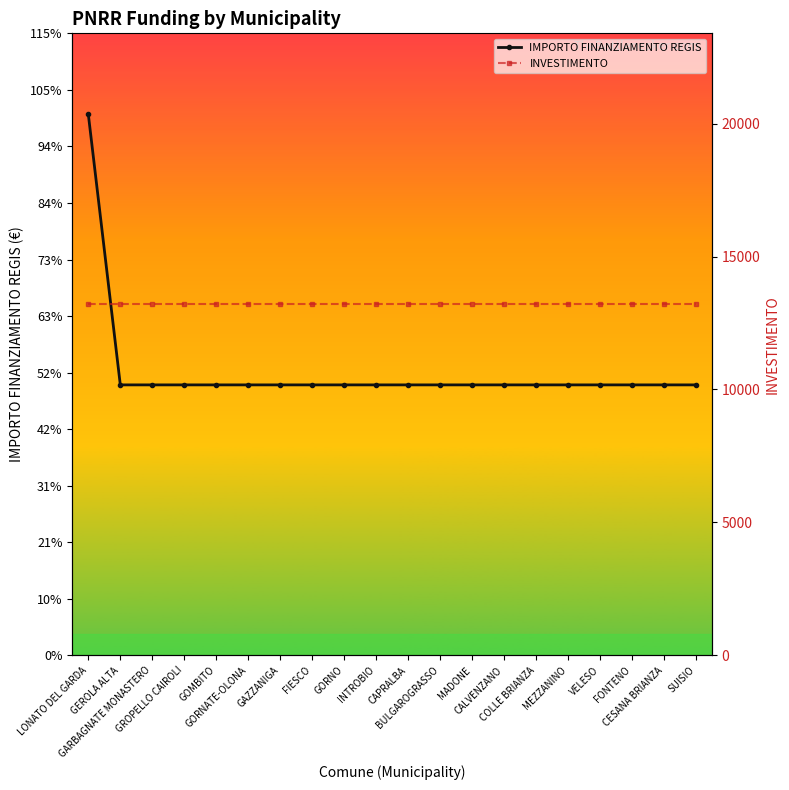

Reading right to left, extract all data points from this chart.

IMPORTO FINANZIAMENTO REGIS: SUISIO=10172.0	CESANA BRIANZA=10172.0	FONTENO=10172.0	VELESO=10172.0	MEZZANINO=10172.0	COLLE BRIANZA=10172.0	CALVENZANO=10172.0	MADONE=10172.0	BULGAROGRASSO=10172.0	CAPRALBA=10172.0	INTROBIO=10172.0	GORNO=10172.0	FIESCO=10172.0	GAZZANIGA=10172.0	GORNATE-OLONA=10172.0	GOMBITO=10172.0	GROPELLO CAIROLI=10172.0	GARBAGNATE MONASTERO=10172.0	GEROLA ALTA=10172.0	LONATO DEL GARDA=20344.0
INVESTIMENTO: SUISIO=13223.6	CESANA BRIANZA=13223.6	FONTENO=13223.6	VELESO=13223.6	MEZZANINO=13223.6	COLLE BRIANZA=13223.6	CALVENZANO=13223.6	MADONE=13223.6	BULGAROGRASSO=13223.6	CAPRALBA=13223.6	INTROBIO=13223.6	GORNO=13223.6	FIESCO=13223.6	GAZZANIGA=13223.6	GORNATE-OLONA=13223.6	GOMBITO=13223.6	GROPELLO CAIROLI=13223.6	GARBAGNATE MONASTERO=13223.6	GEROLA ALTA=13223.6	LONATO DEL GARDA=13223.6